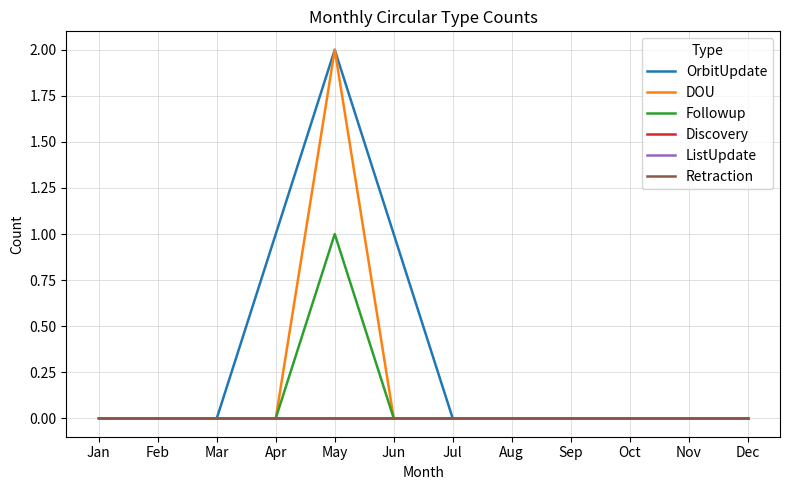

At which category does the chart reach its minimum across all series?

Jan